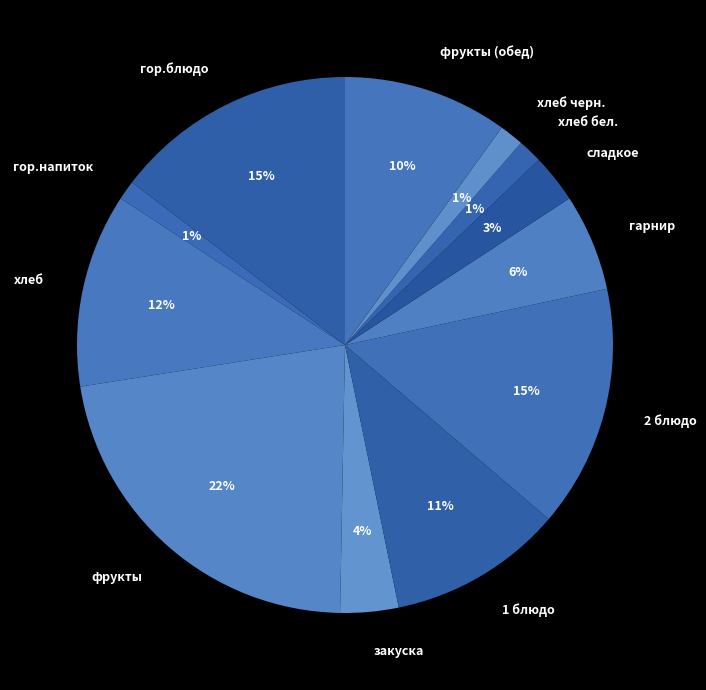

How many slices are in this pie chart?

12